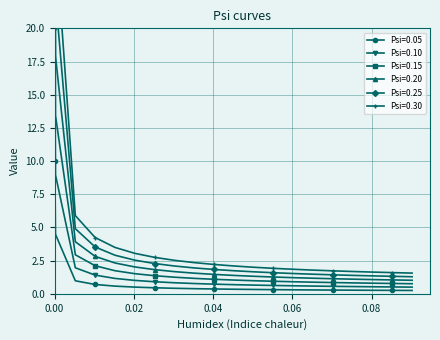

What is the value of the Psi=0.10 point at the 5th from the left?

1.2